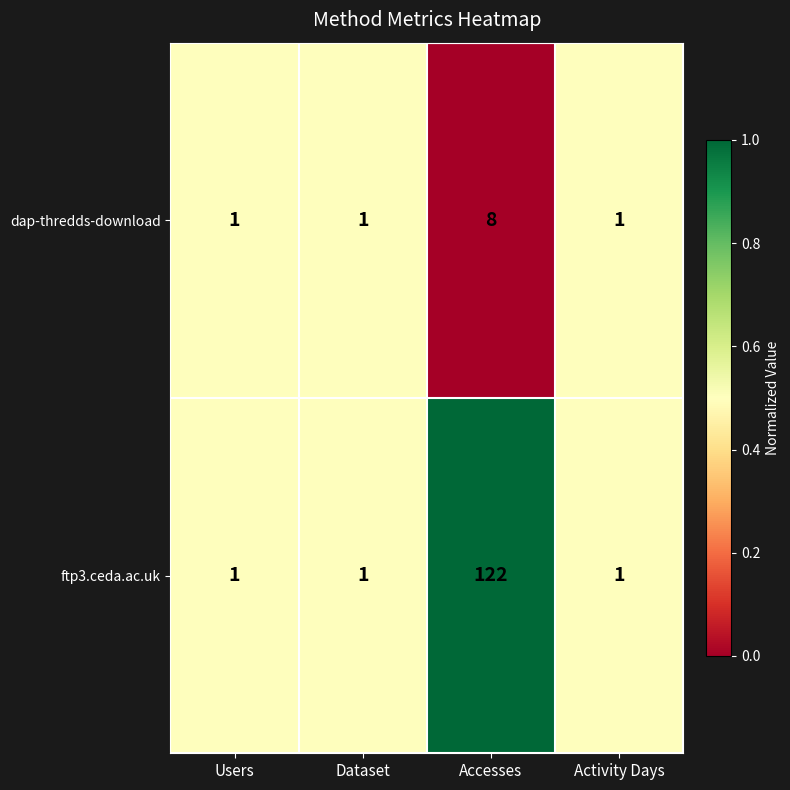

What is the total value across all series at Activity Days?

2